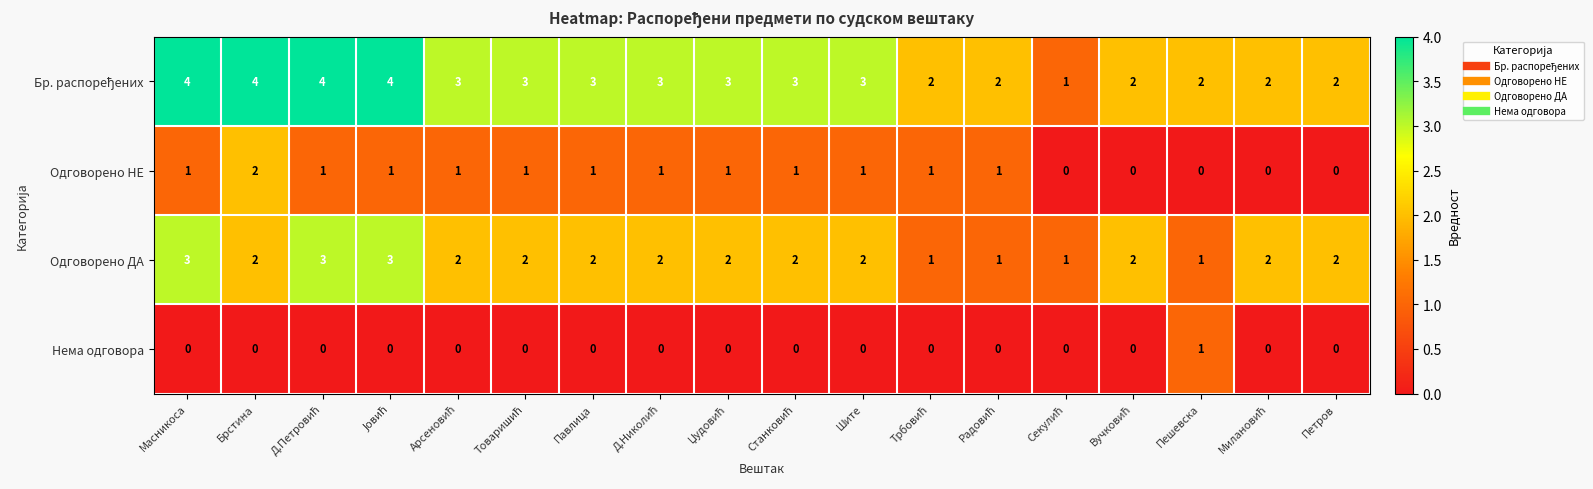

What is the maximum value for Одговорено ДА?

3